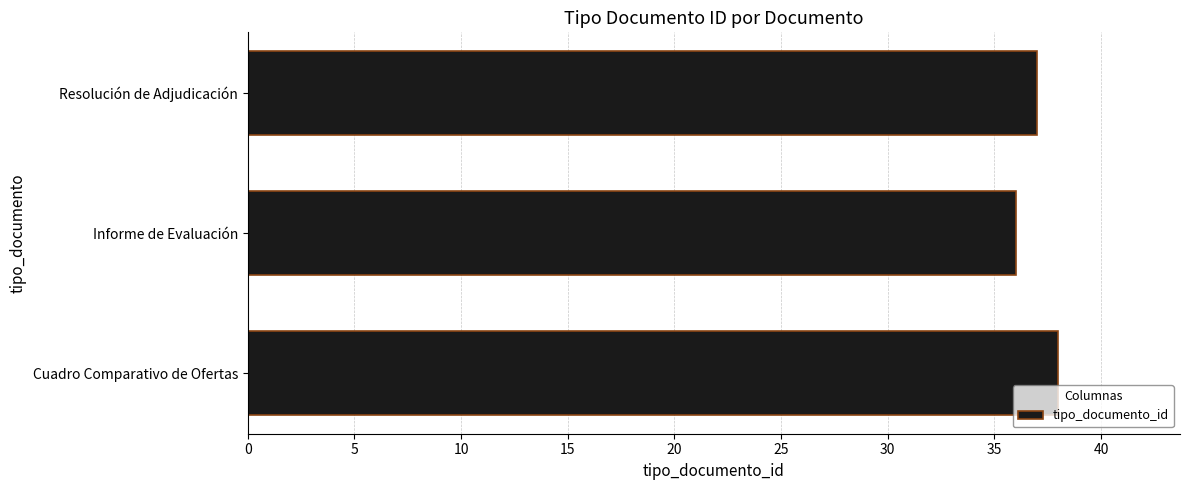

The value at Cuadro Comparativo de Ofertas is 60. True or false?

False